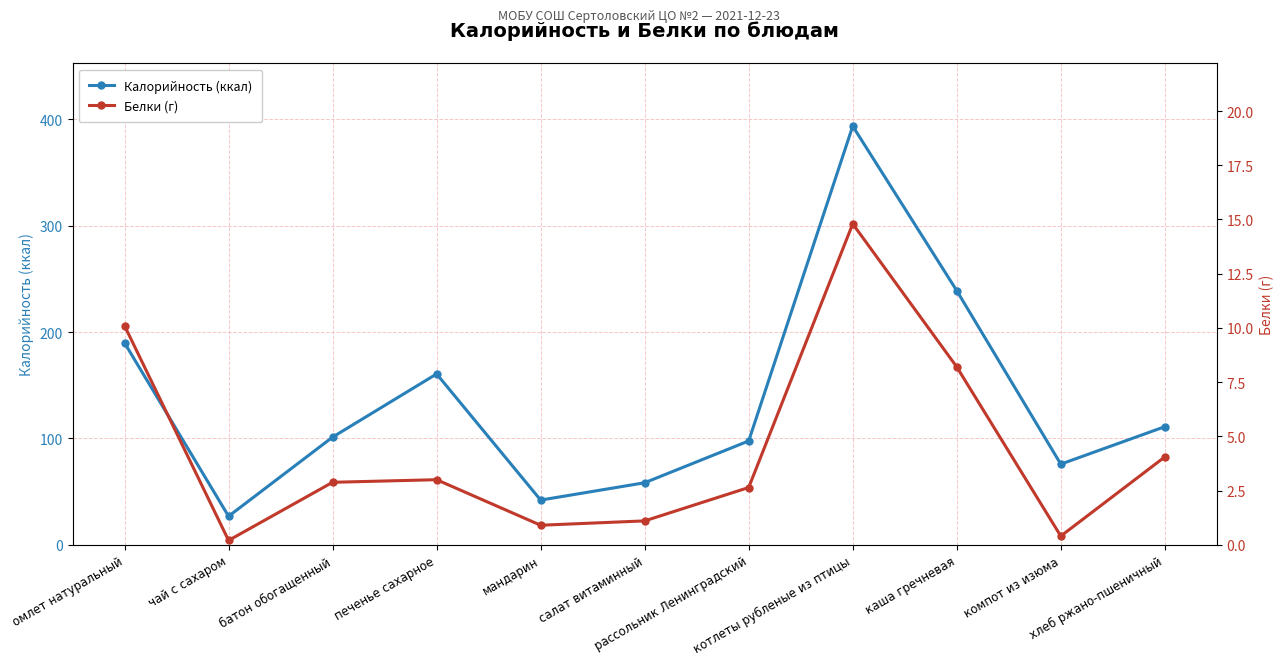

How many distinct data groups are displayed?

2